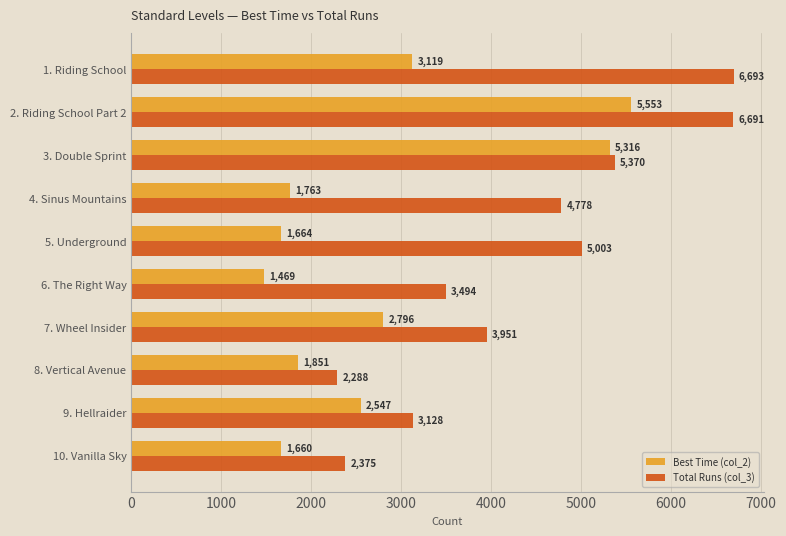

What is the total value across all series at 9. Hellraider?

5675